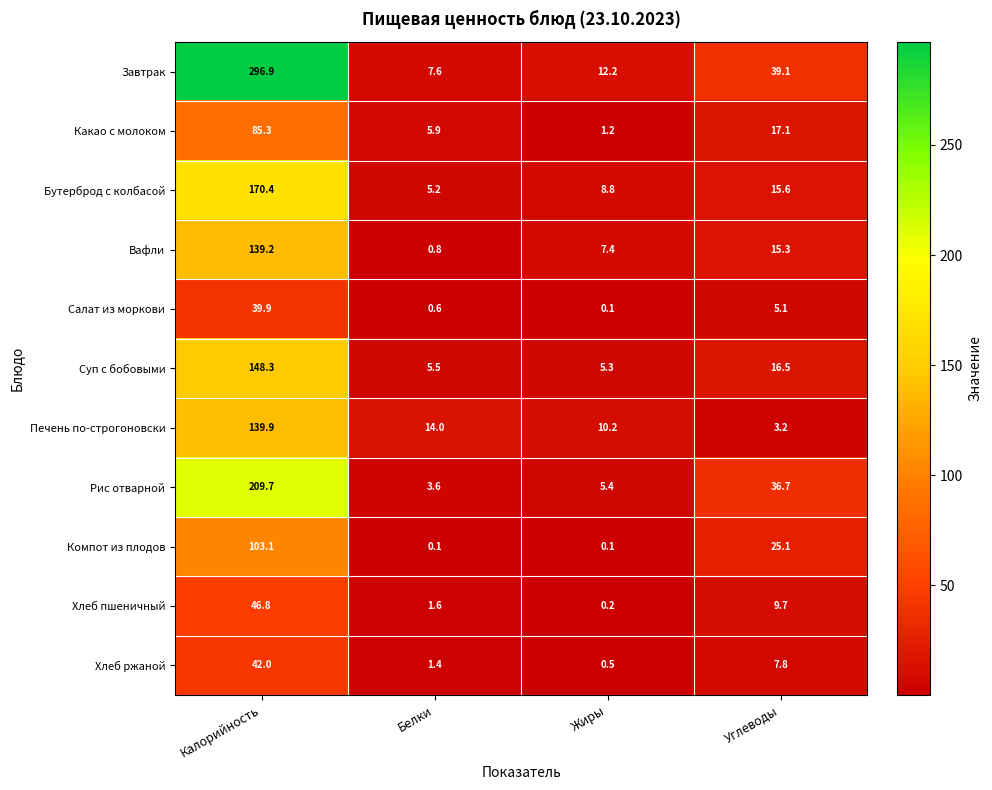

True or false: Суп с бобовыми has a value of 148.3 at Калорийность.

True